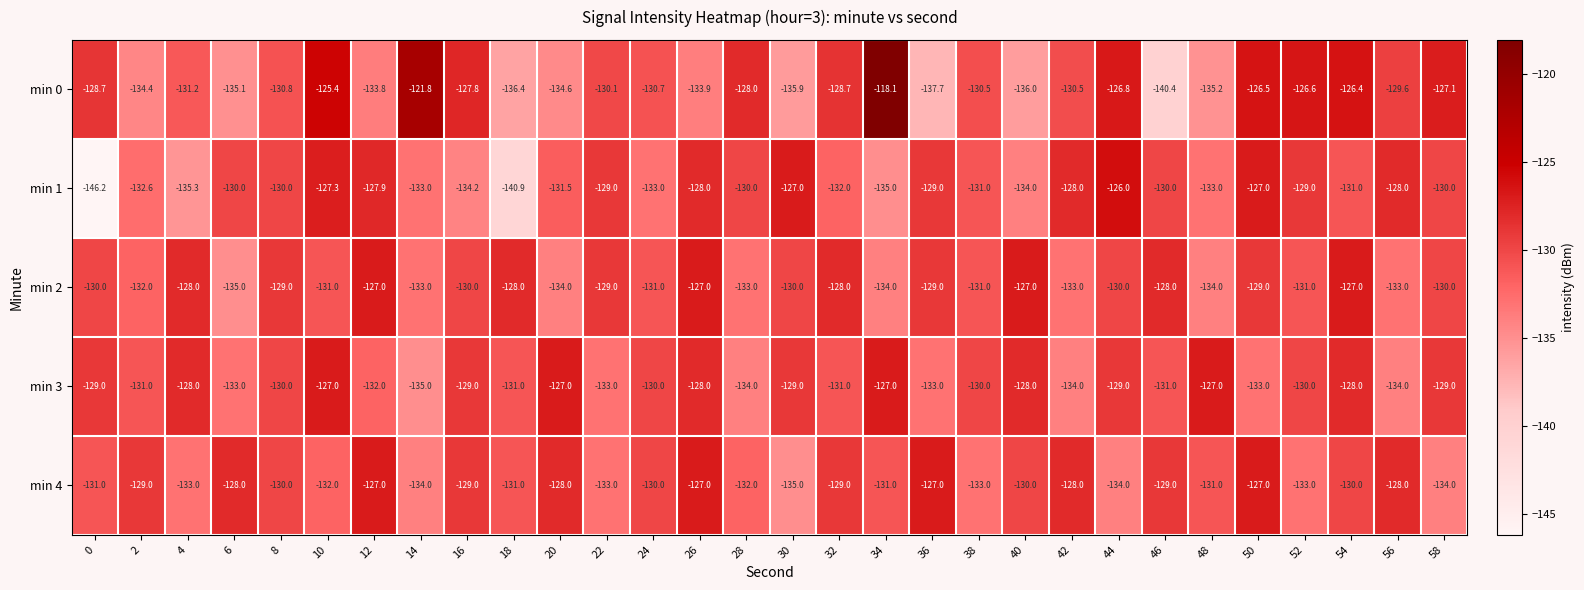

What is the spread (max minus min) of values at 2?

5.4